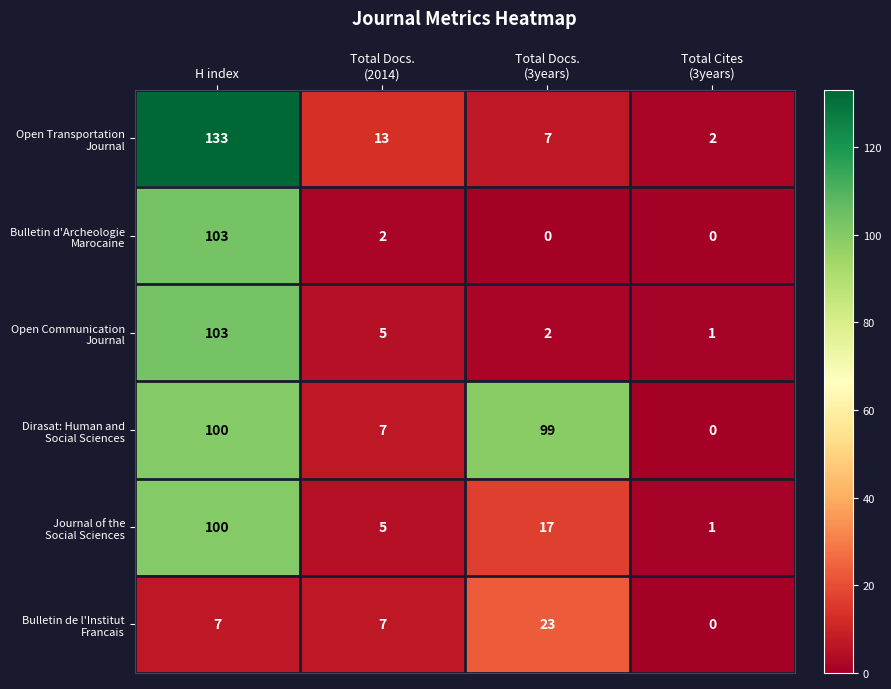

Which label corresponds to the largest value in the chart?

H index